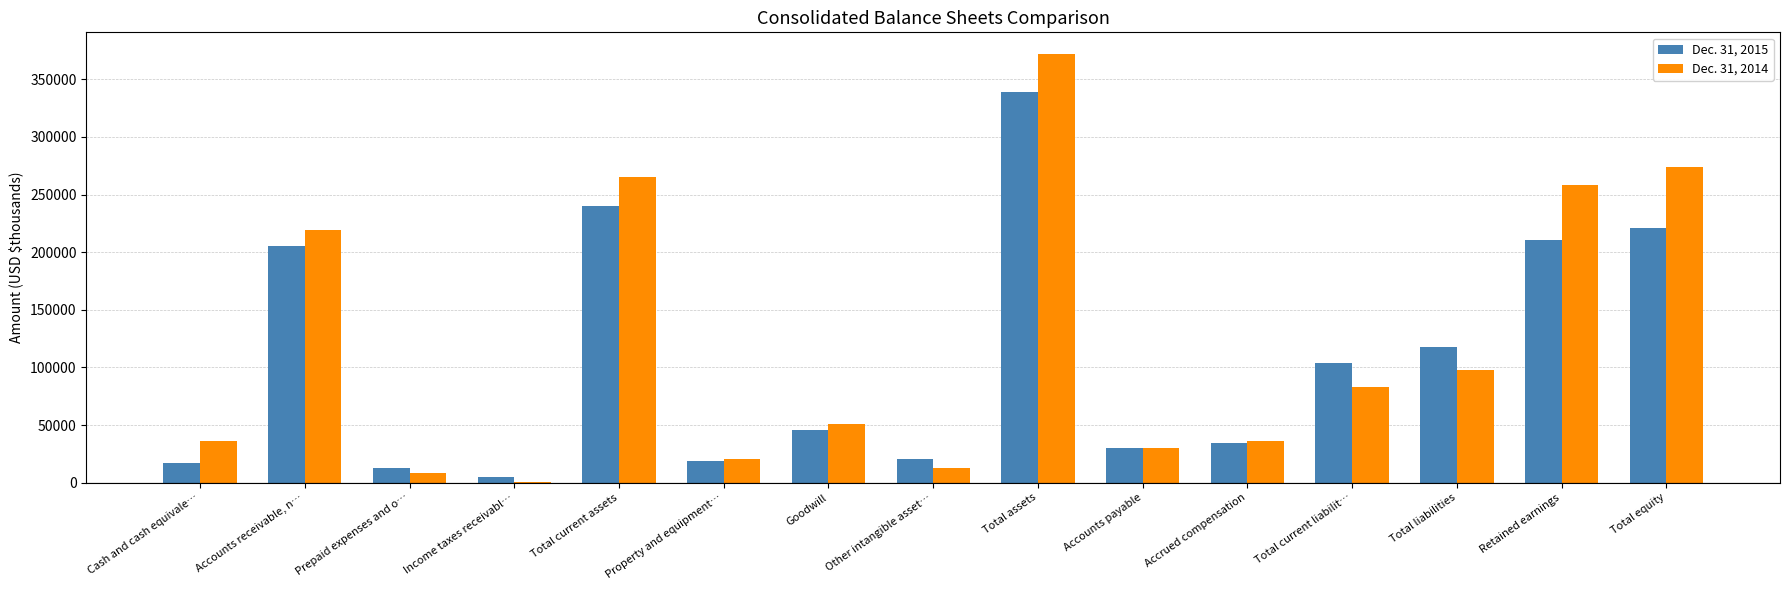

Which series has the largest total across all categories?

Dec. 31, 2014